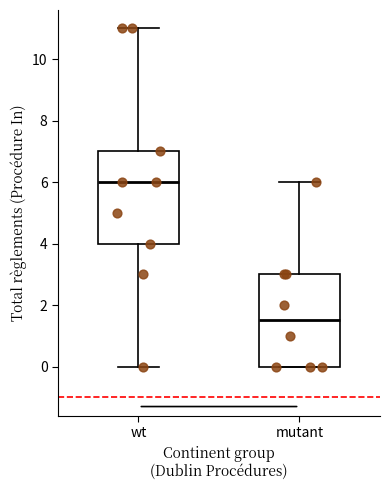

Where does the median line of the box for mutant sit on the y-axis? The values are not printed on the chart, so give them approximately, as read against the axis.

1.6